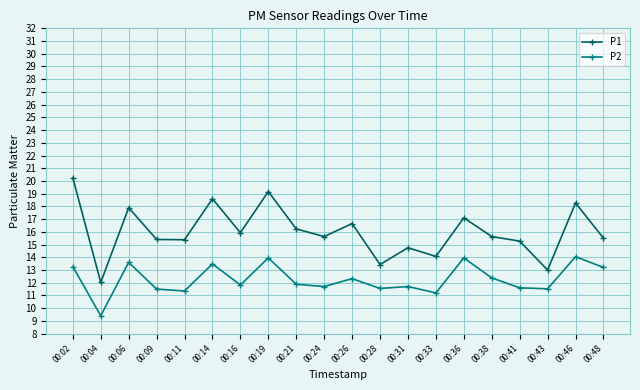

Where is the first local maximum for P2?

00:06